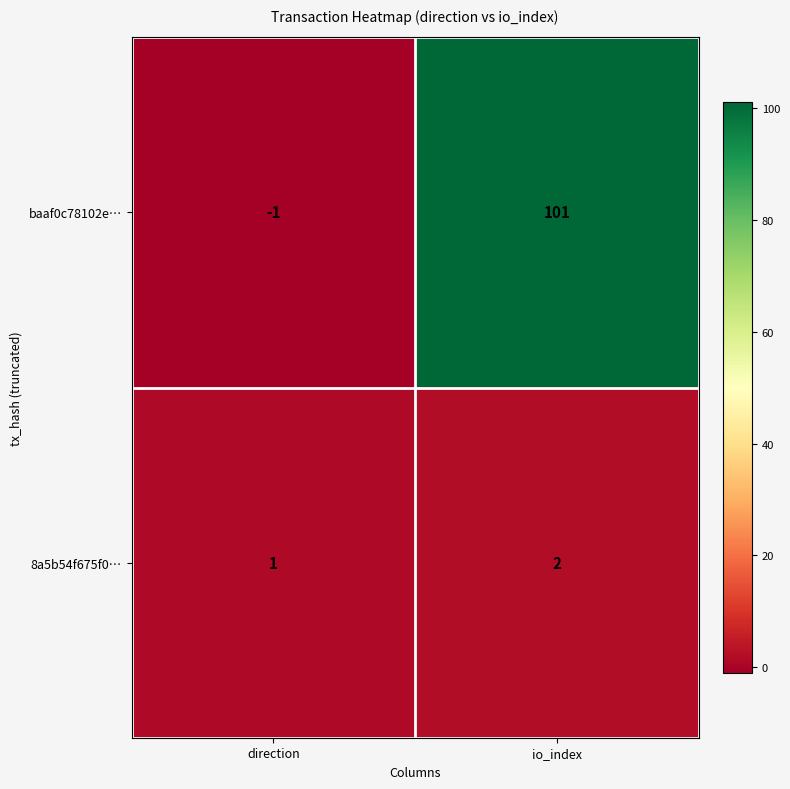

Rank the series by their average value, from lowest to highest.

8a5b54f675f0…, baaf0c78102e…